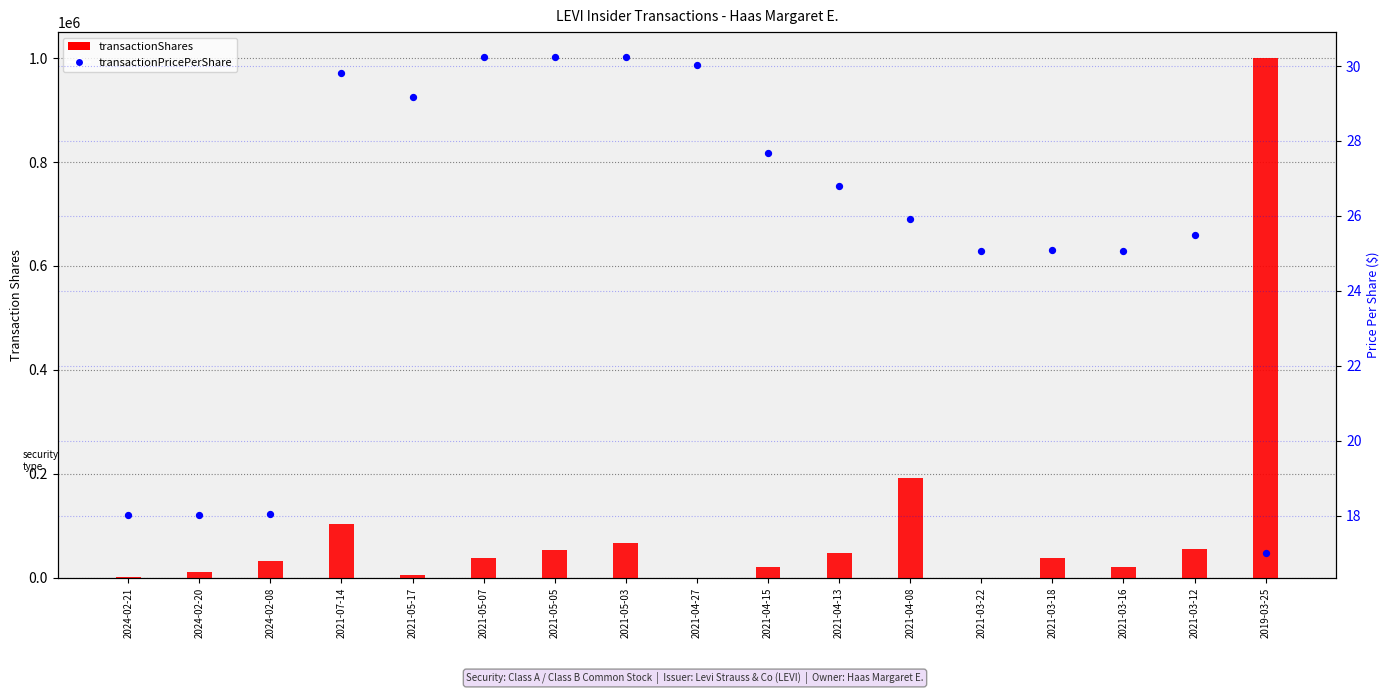

What are all the series names shown in the legend?

transactionShares, transactionPricePerShare